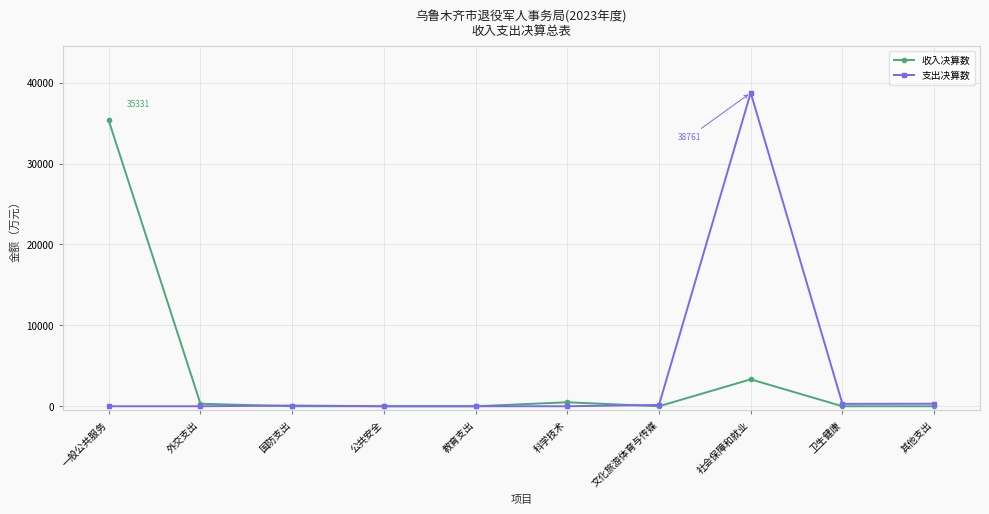

List the series in order of their peak value, lowest first.

收入决算数, 支出决算数